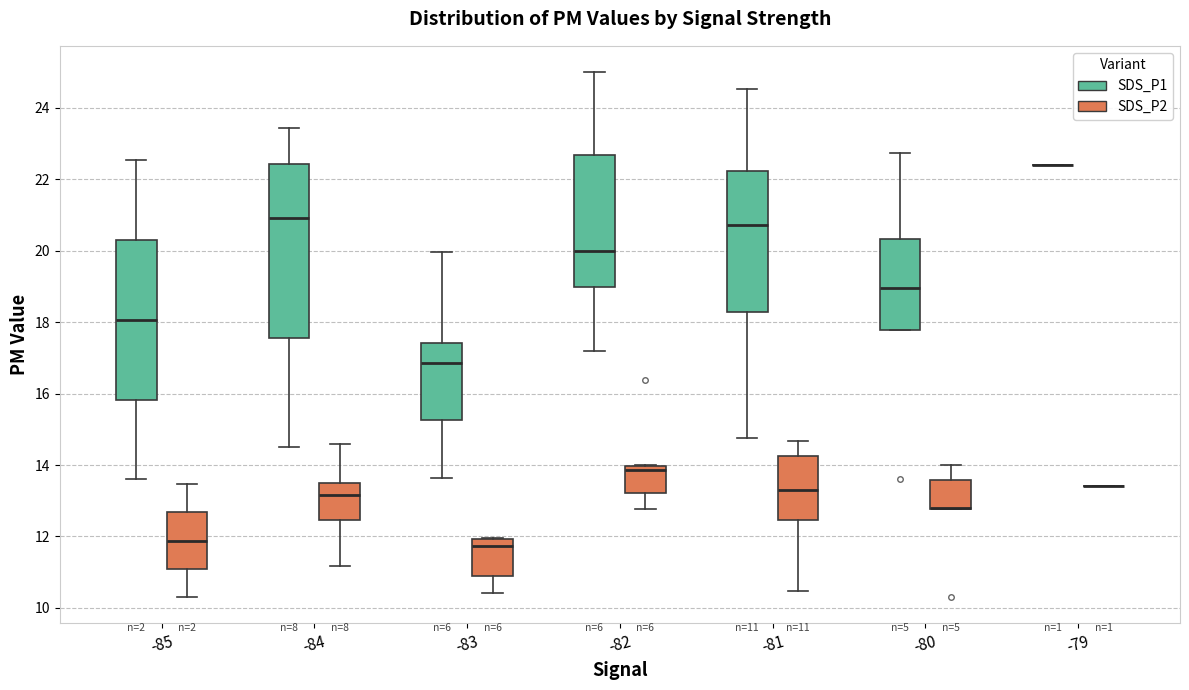

Comparing the boxes themselves (not the whiskers), which one is the tallest?

-84 (SDS_P1)